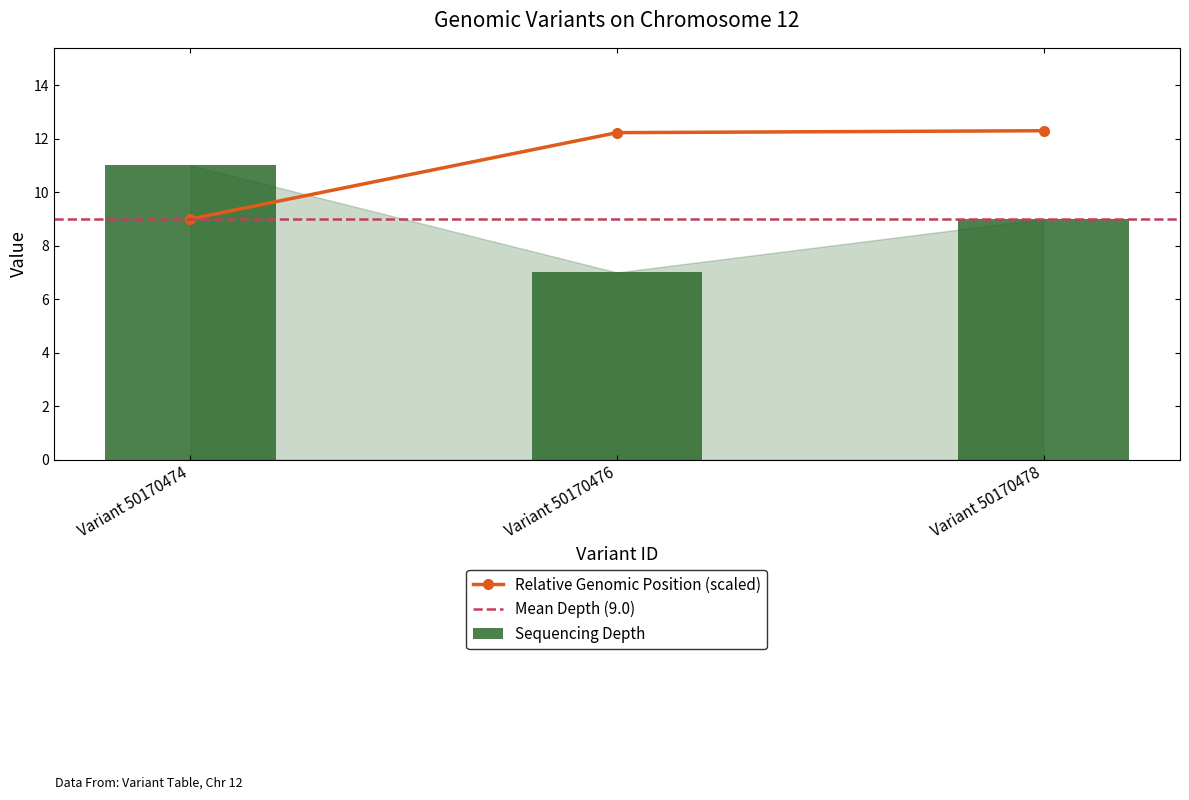

Reading left to right, extract all data points from this chart.

depth: 11.0	7.0	9.0
start: 9.0	12.2	12.3